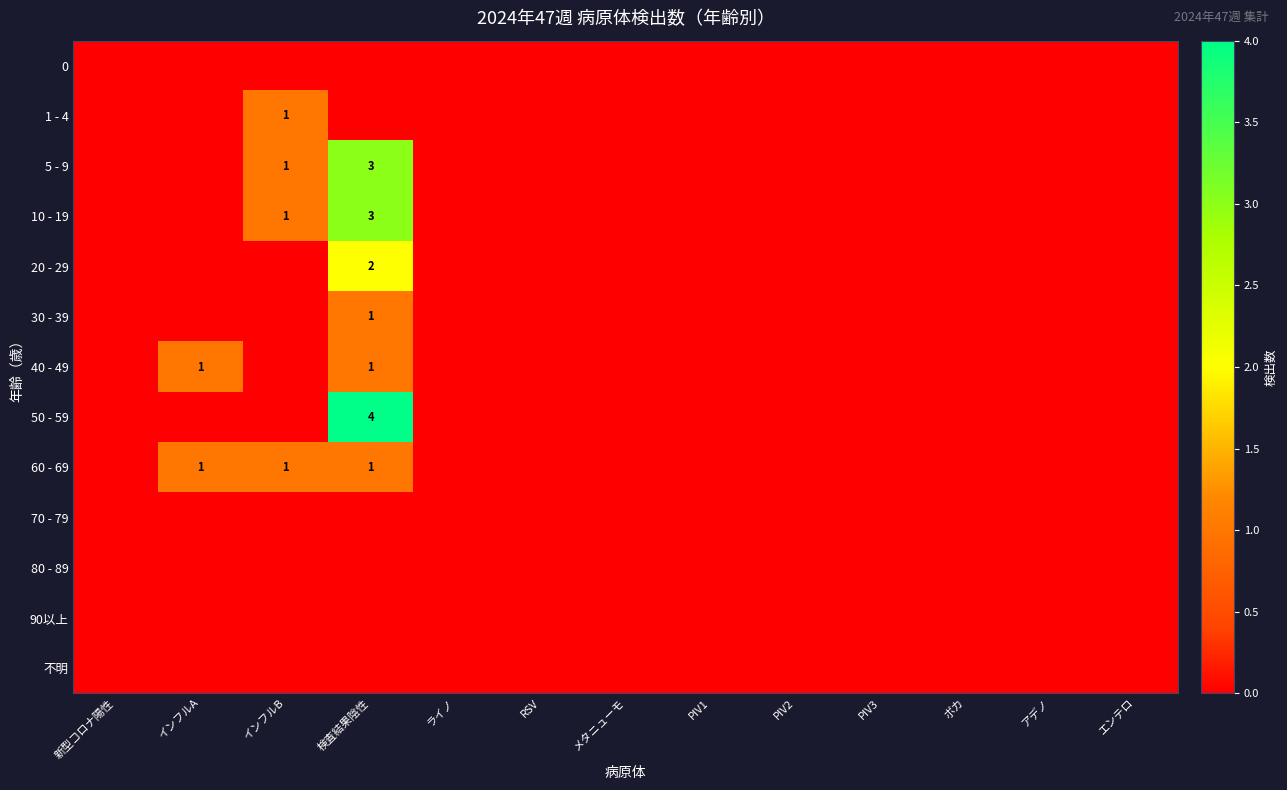

At which label is 0 closest to 0?

新型コロナ陽性